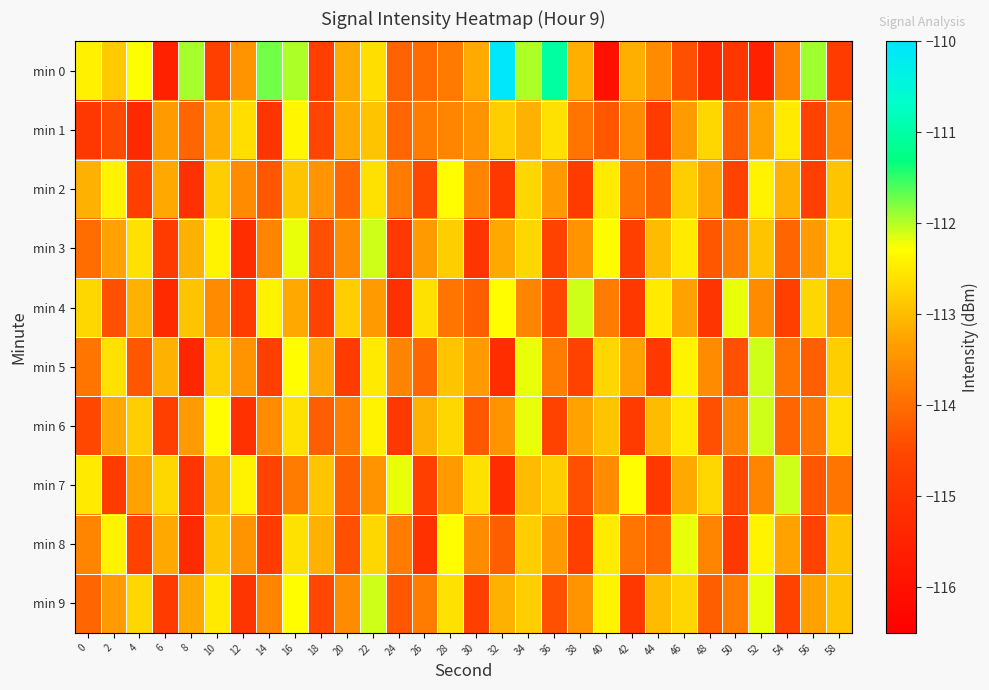

Count the number of data series in this chart.

10